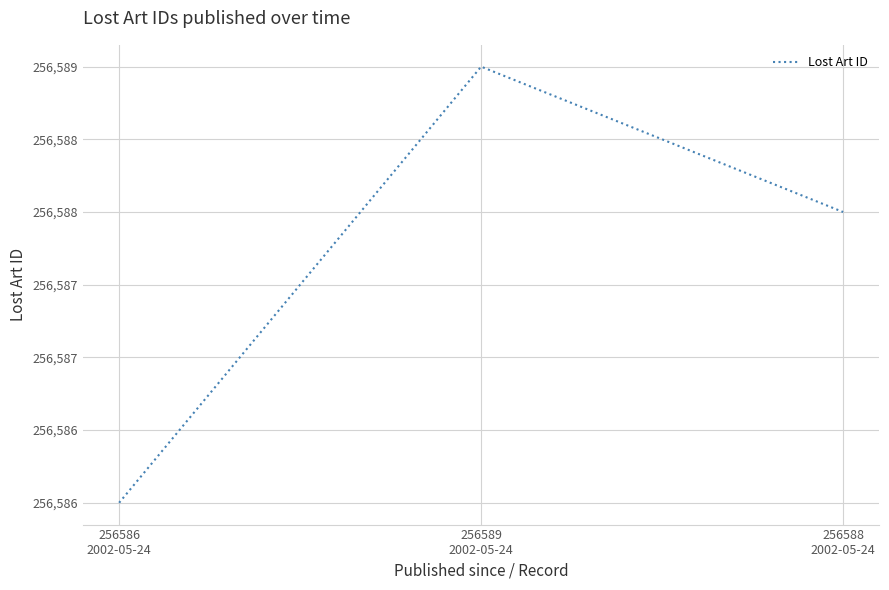

Does the chart display data point markers on the line(s)?

No